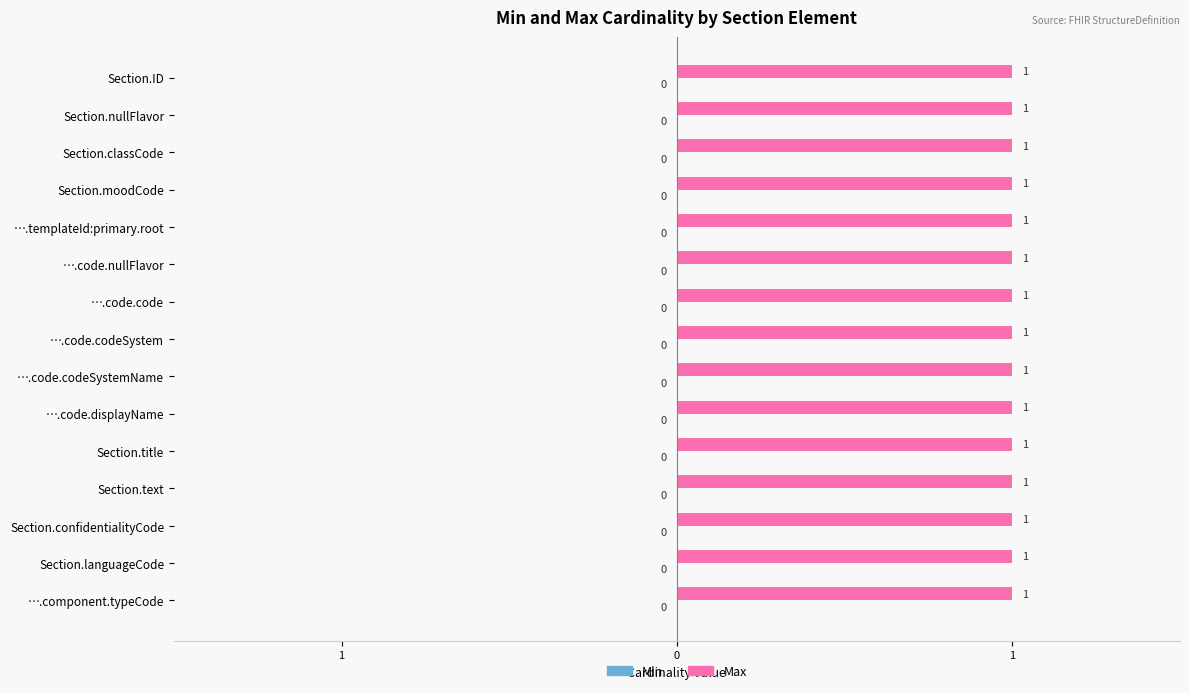

What are all the series names shown in the legend?

Min, Max